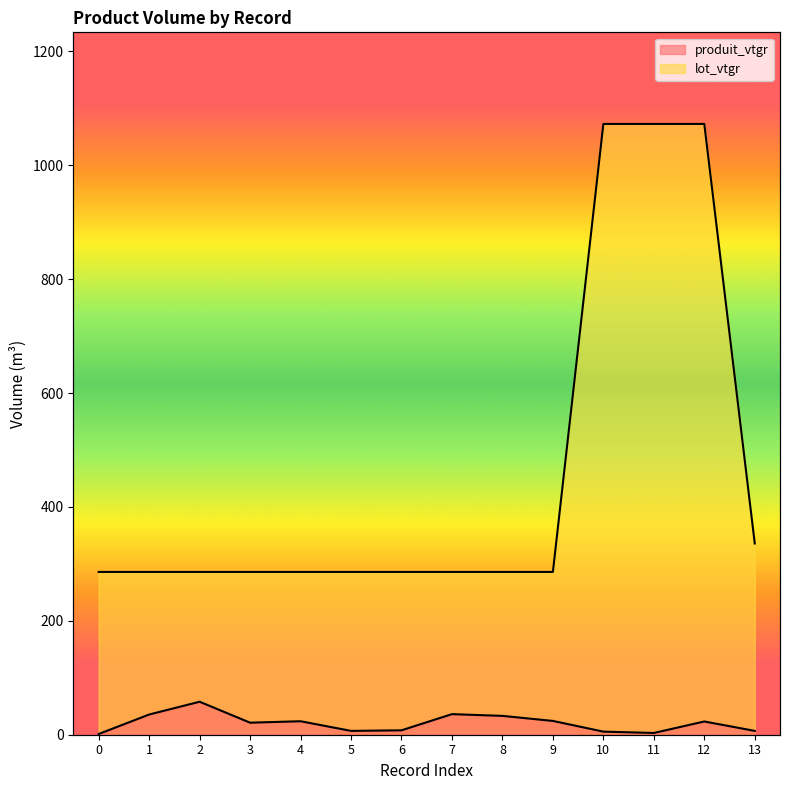

Is the value of lot_vtgr at 13 greater than the value of produit_vtgr at 8?

Yes